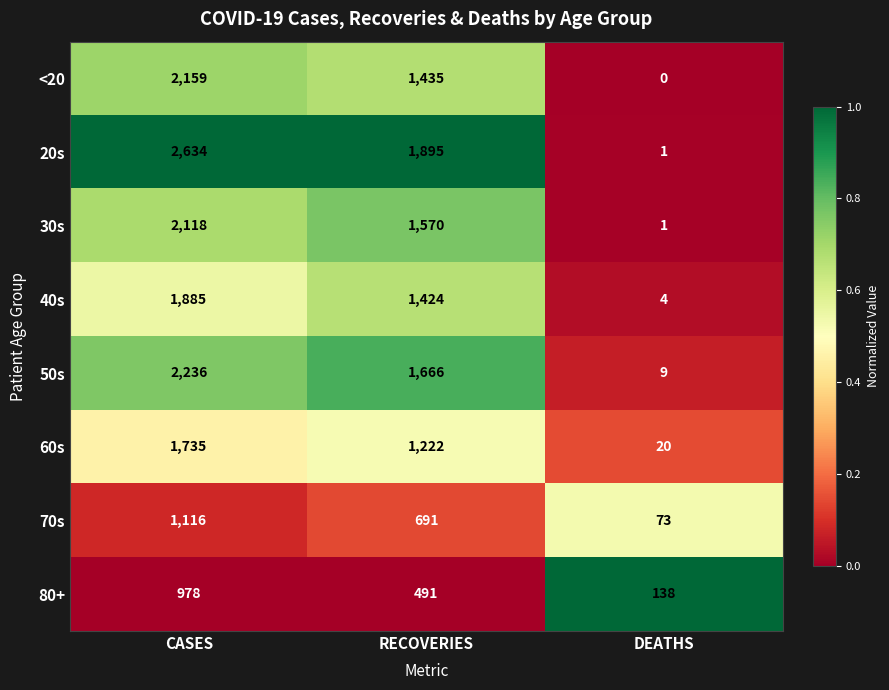

What is the difference between the highest and lowest values at RECOVERIES?

1404